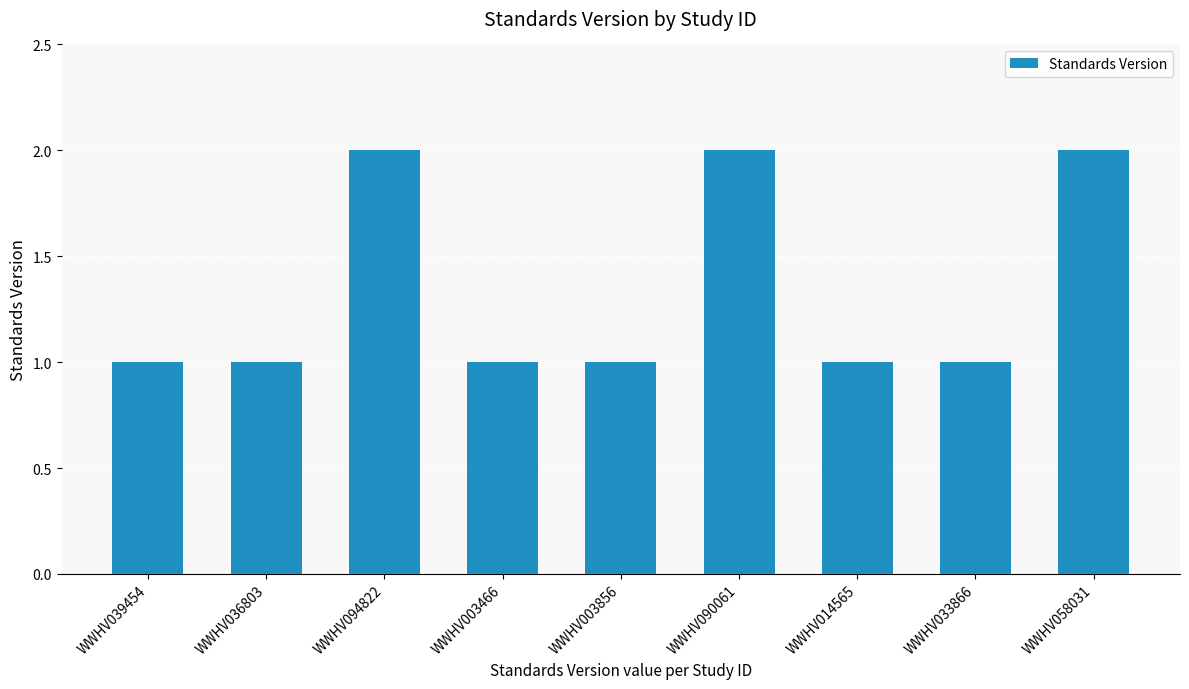

What is the value of the 7th bar from the left?

1